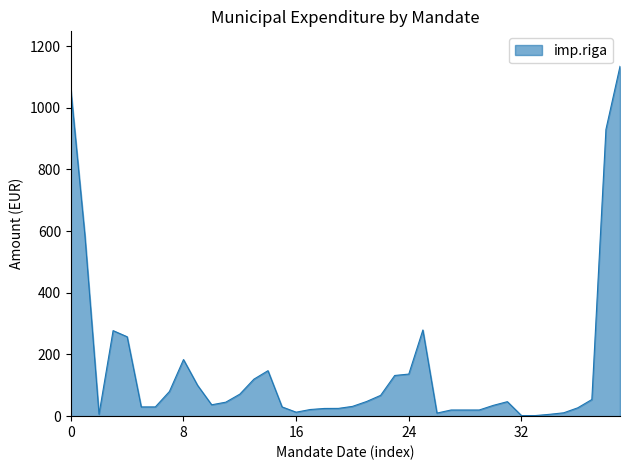

What is the greatest value displayed?

1134.6